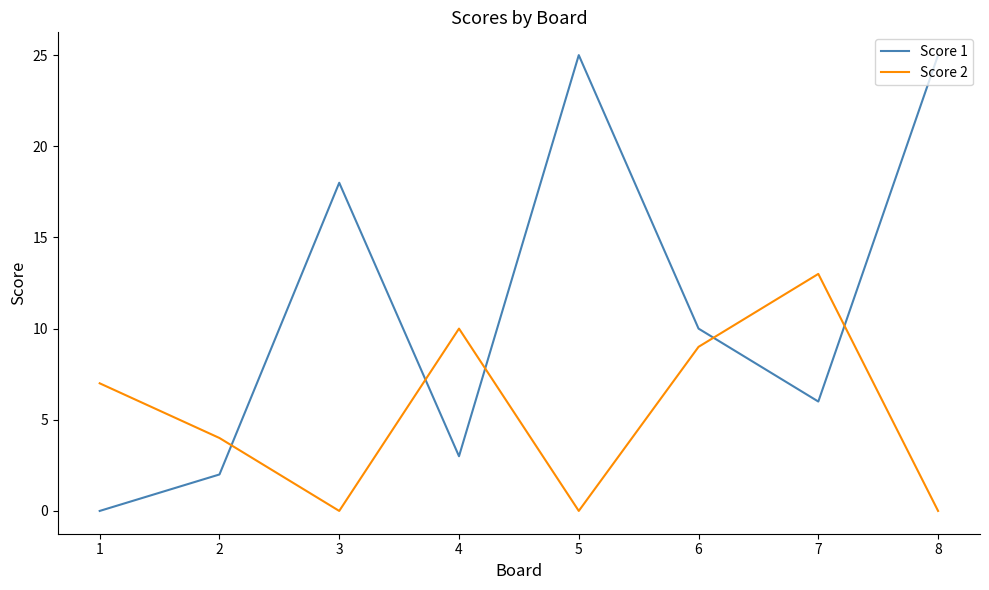

What is the maximum value shown in the chart?

25